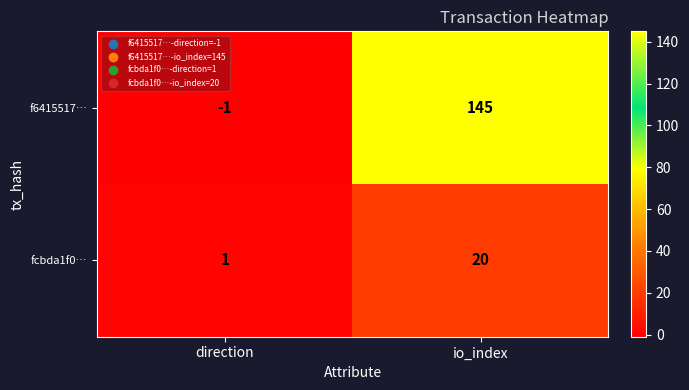

What is the difference between the f6415517… values at direction and io_index?

146